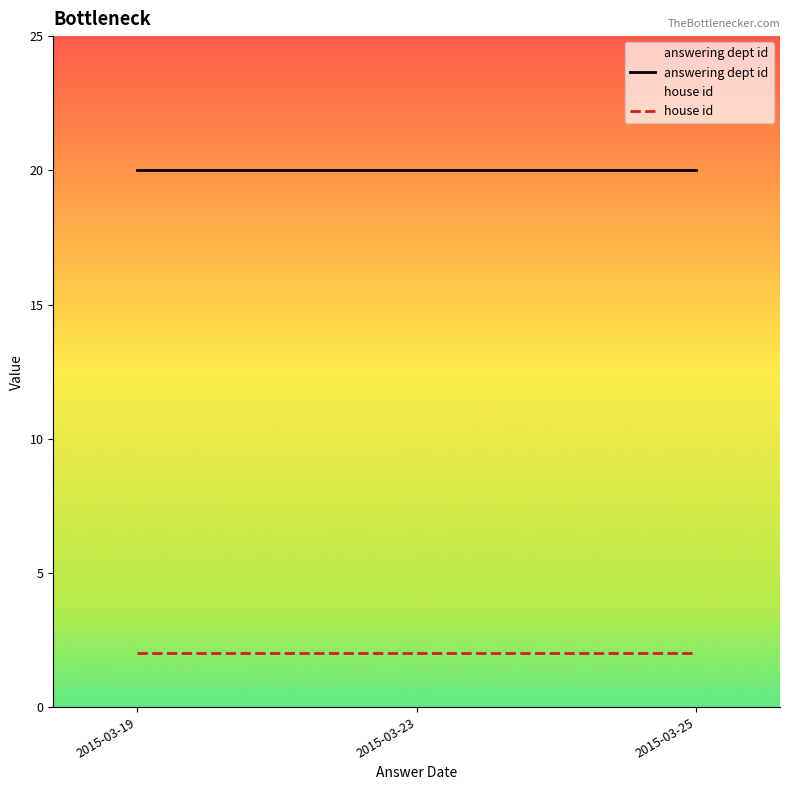

At how many categories does at least one series exceed 15?

3